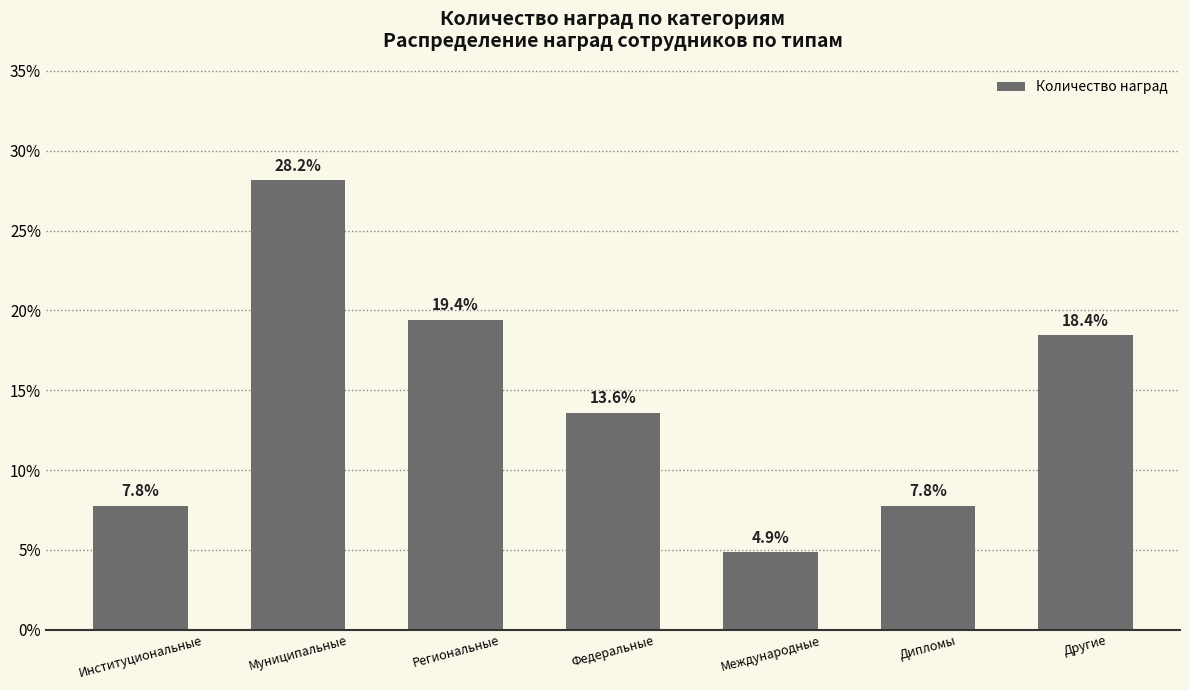

Which category has the lowest value across all series?

Международные